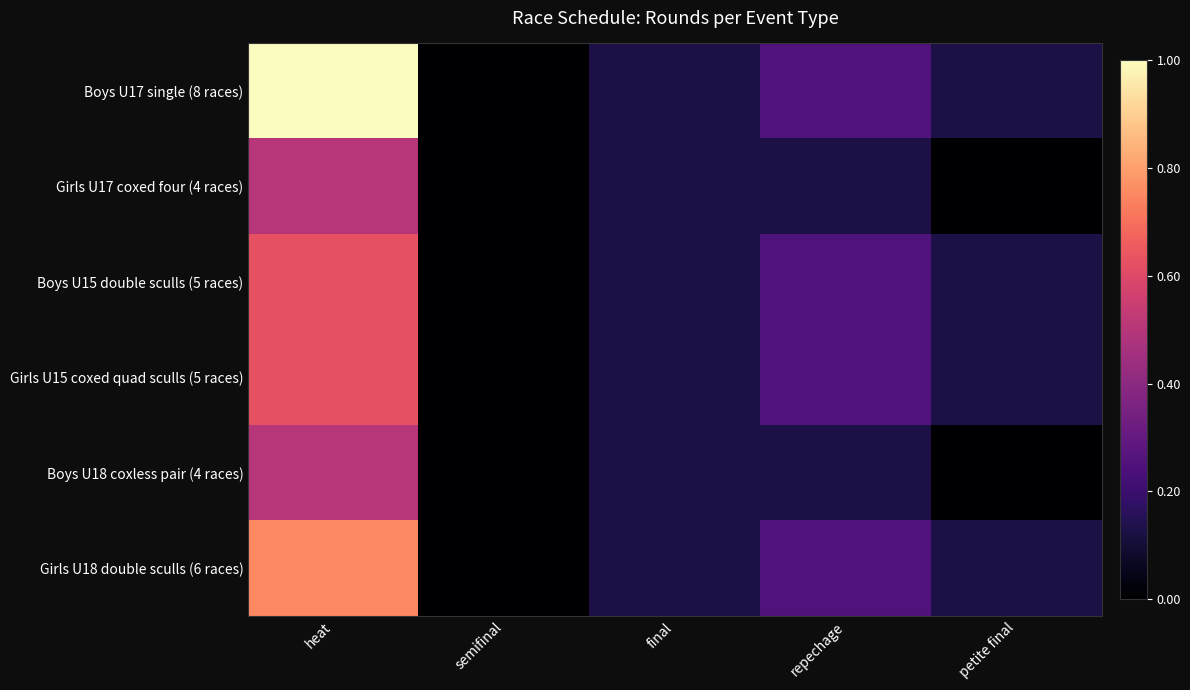

The Boys U18 coxless pair (4 races) series shows 0.0 at semifinal. True or false?

True